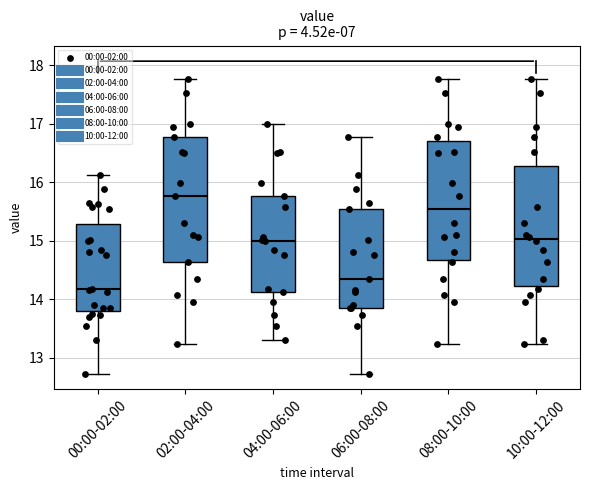

Where does the upper whisker of the box for 00:00-02:00 end on the y-axis? The values are not printed on the chart, so give them approximately, as read against the axis.

16.1